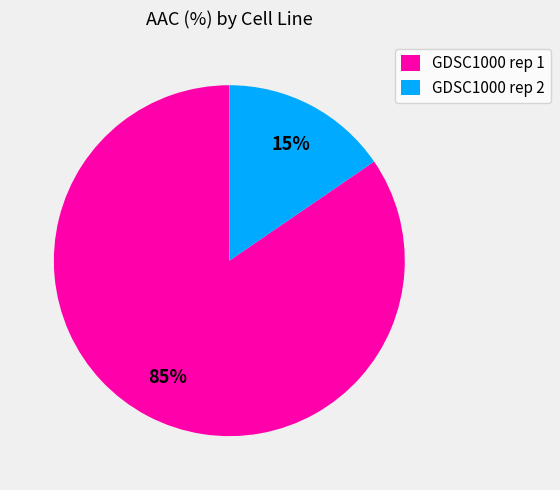

To the nearest percent, what is the average slice percentage?

50%